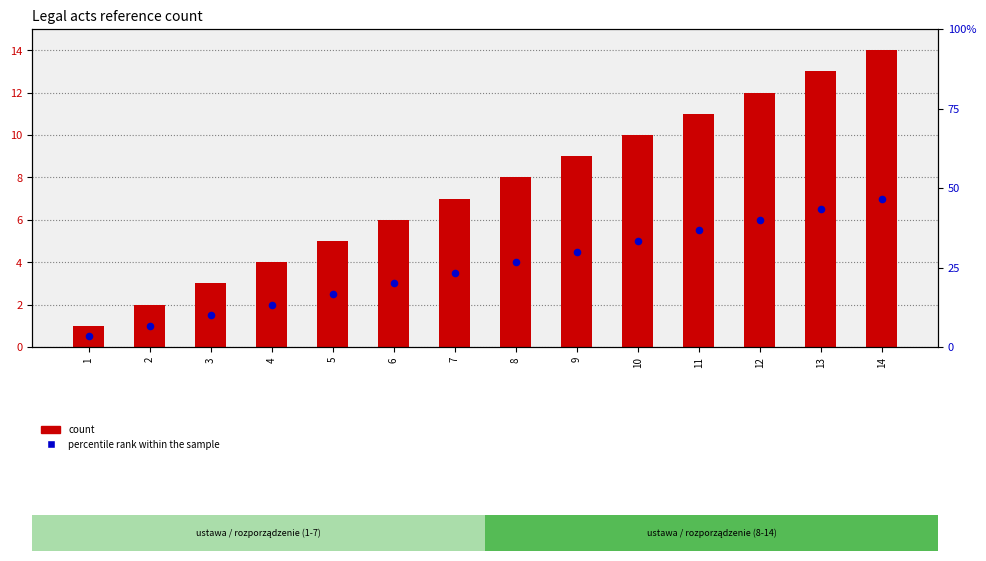

What is the total value across all series at 8?

12.0